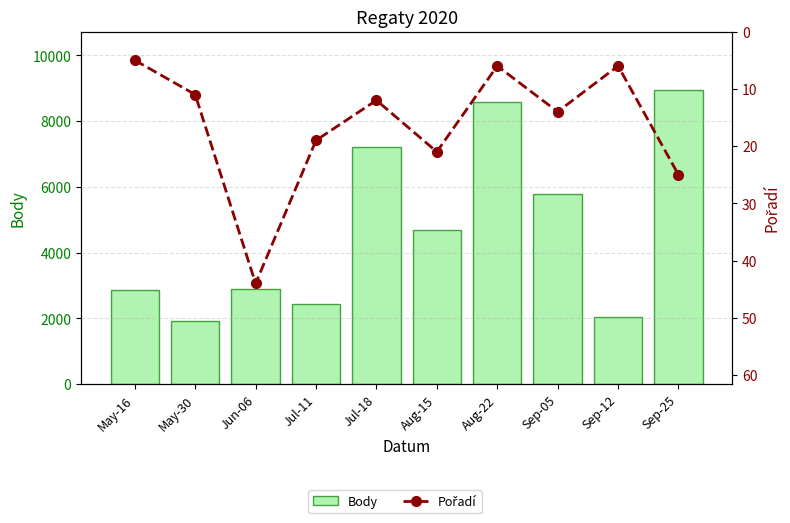

Is the value of Pořadí at Jul-11 greater than the value of Body at Jul-11?

No